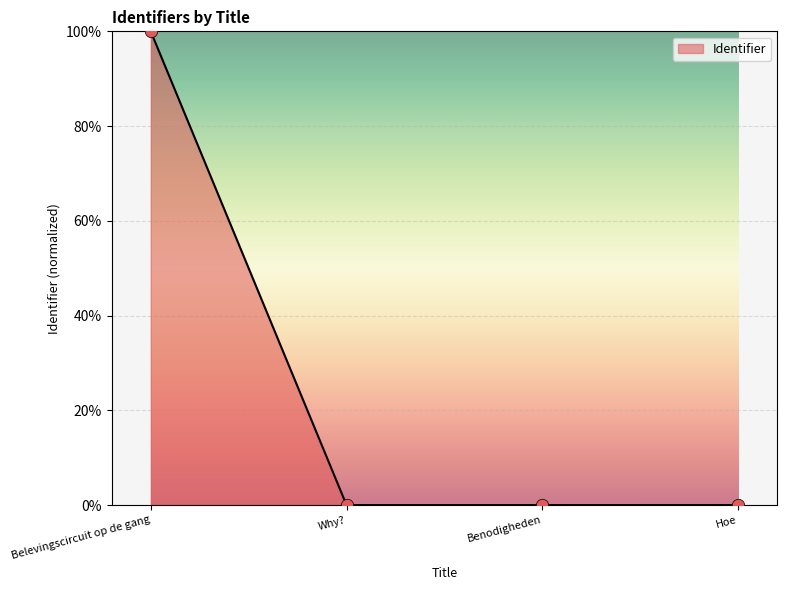

Between Why? and Hoe, which is larger?

Hoe